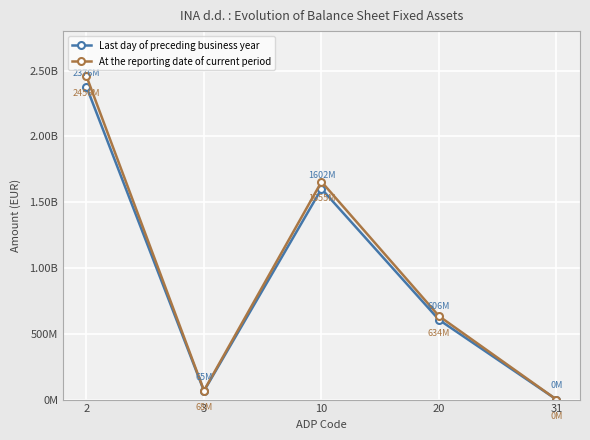

Between 10 and 31, which series saw the biggest shift?

At the reporting date of current period